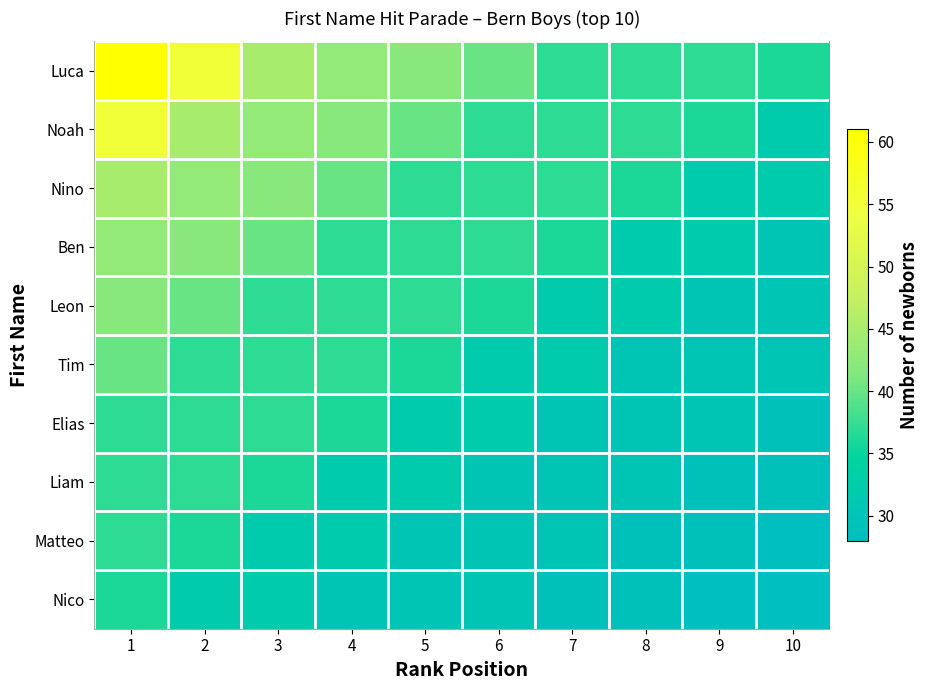

Which series has the largest total across all categories?

Luca